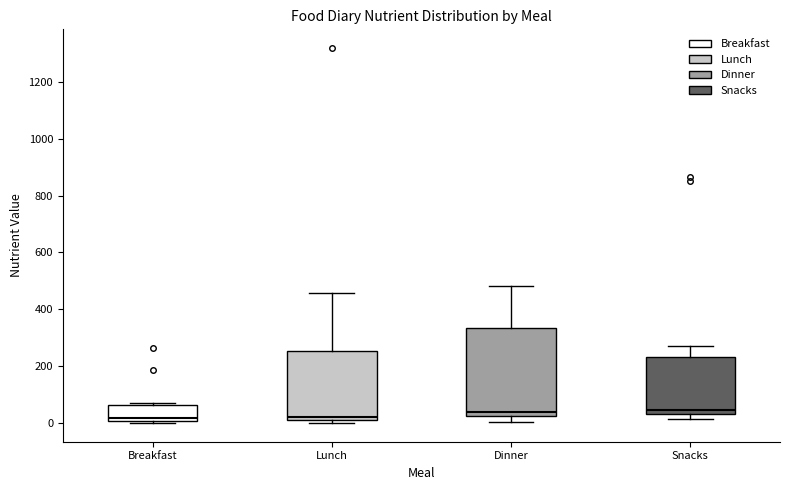

Where does the upper whisker of the box for Lunch end on the y-axis? The values are not printed on the chart, so give them approximately, as read against the axis.

460